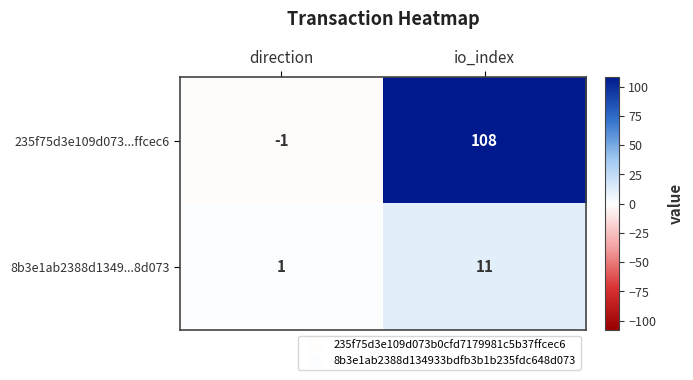

At which category is the sum across all series the highest?

io_index